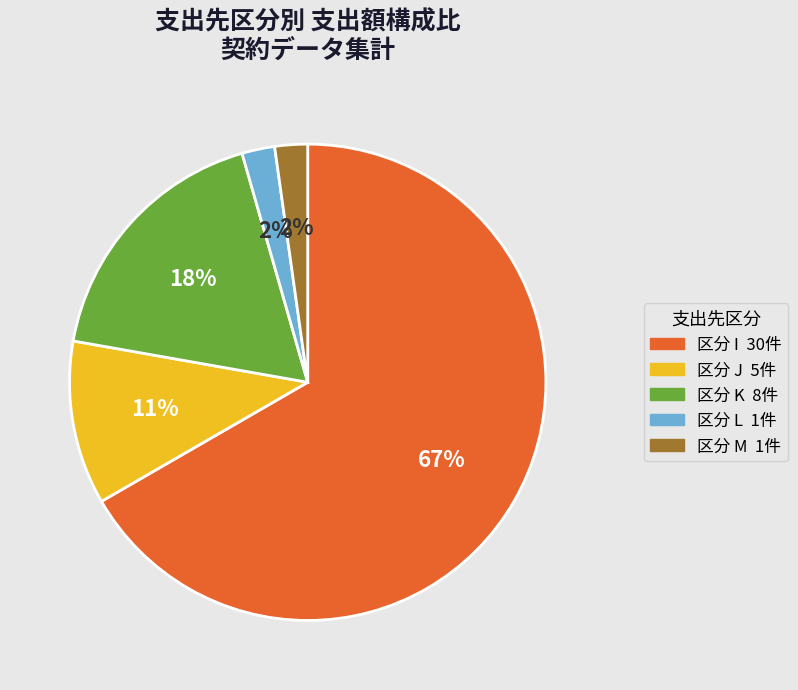

Is there any slice that represents more than half of the pie?

Yes